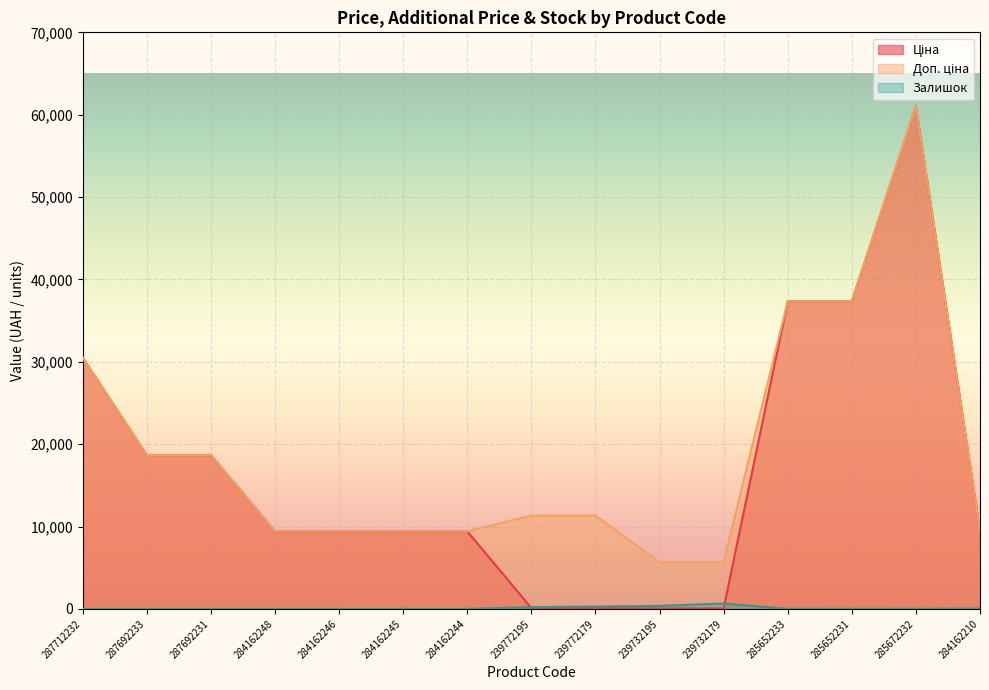

True or false: Доп. ціна and Ціна intersect in this chart.

False